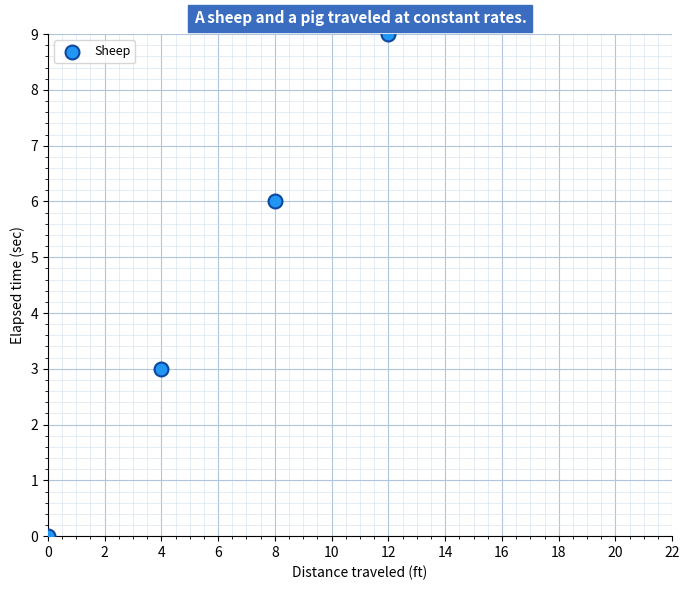

What is the range of Y values (max minus min)?

9